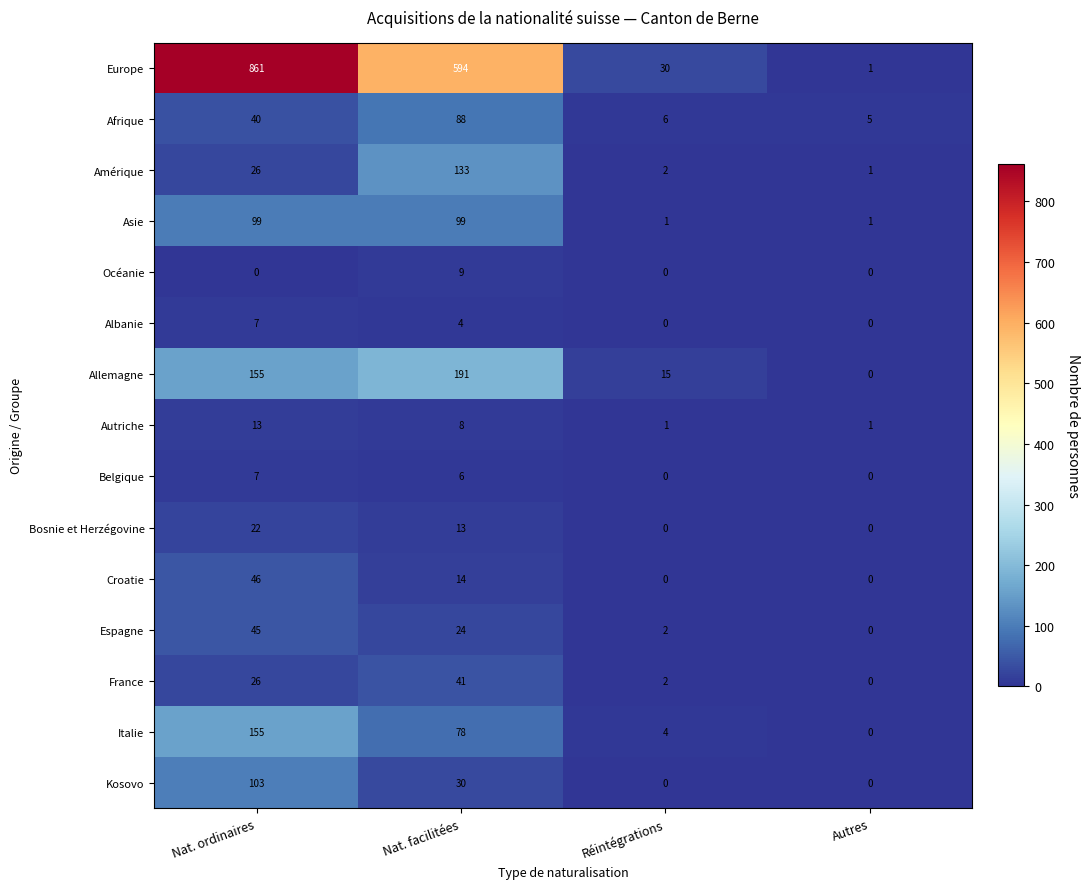

What is the maximum value shown in the chart?

861